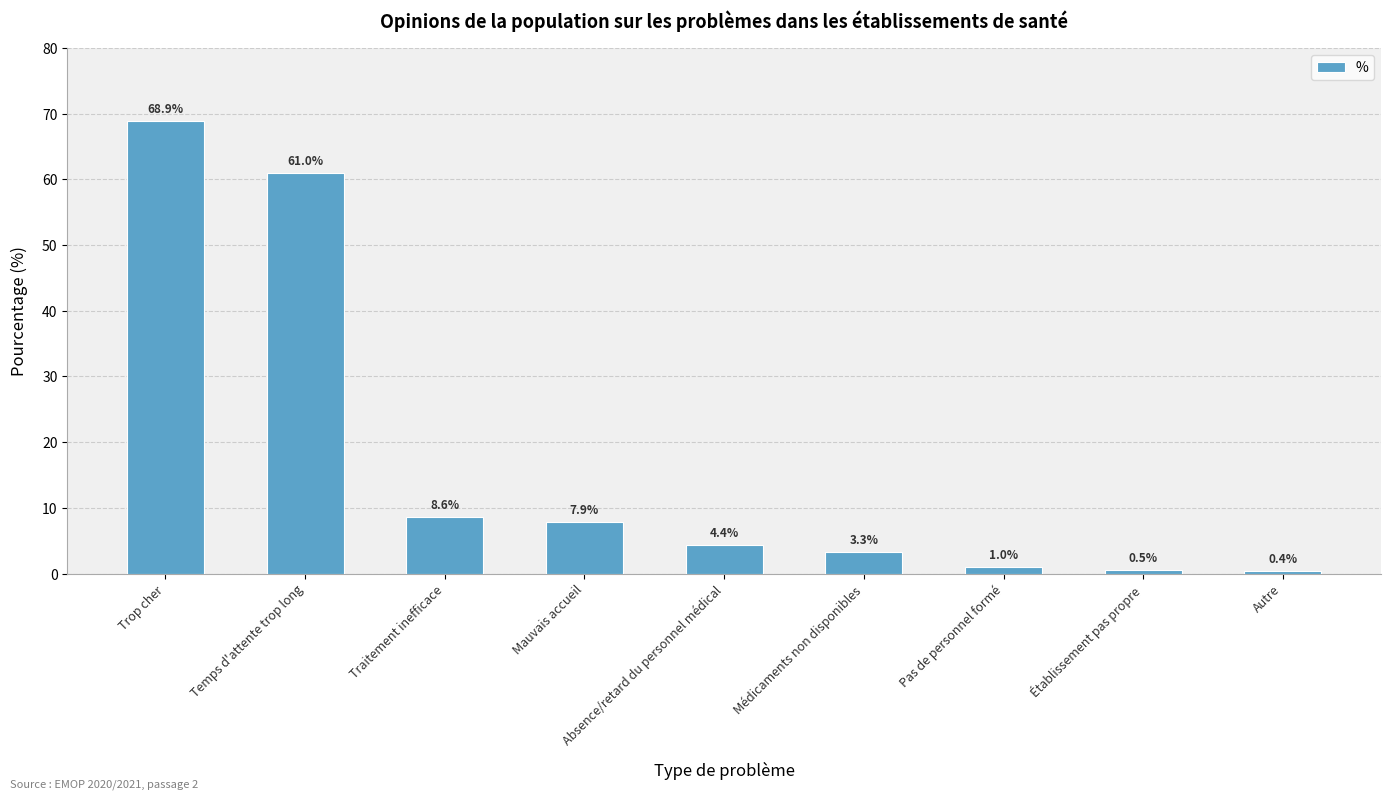

Reading right to left, extract all data points from this chart.

0.4	0.5	1.0	3.3	4.4	7.9	8.6	61.0	68.9